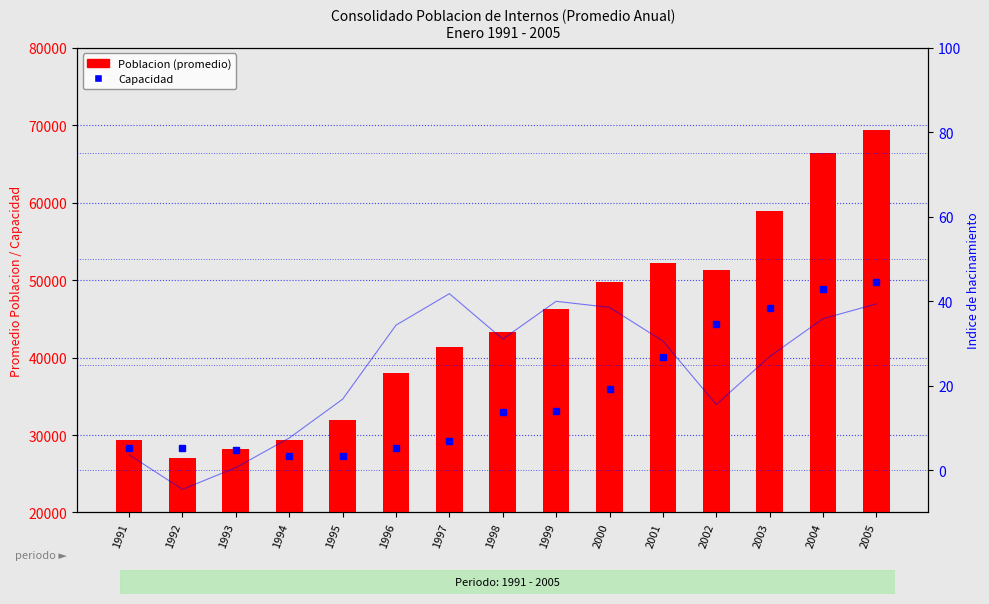

What is the sum of the values at 2003 and 2004?

125367.8